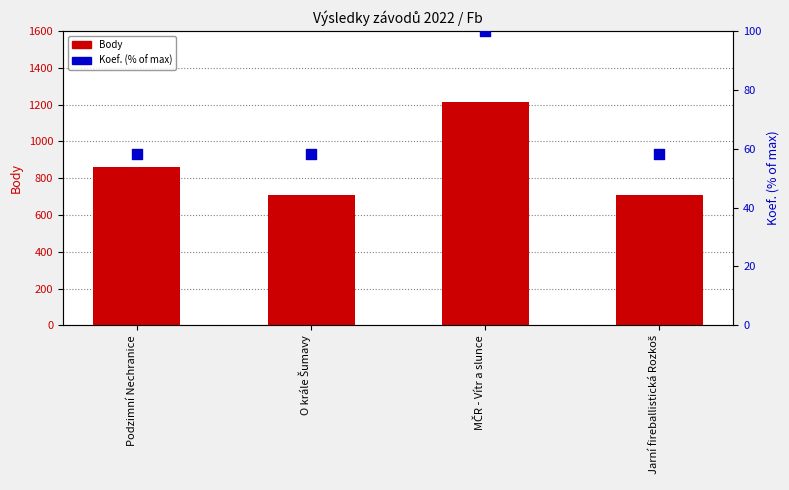

Which series contains the highest Y value?

Body